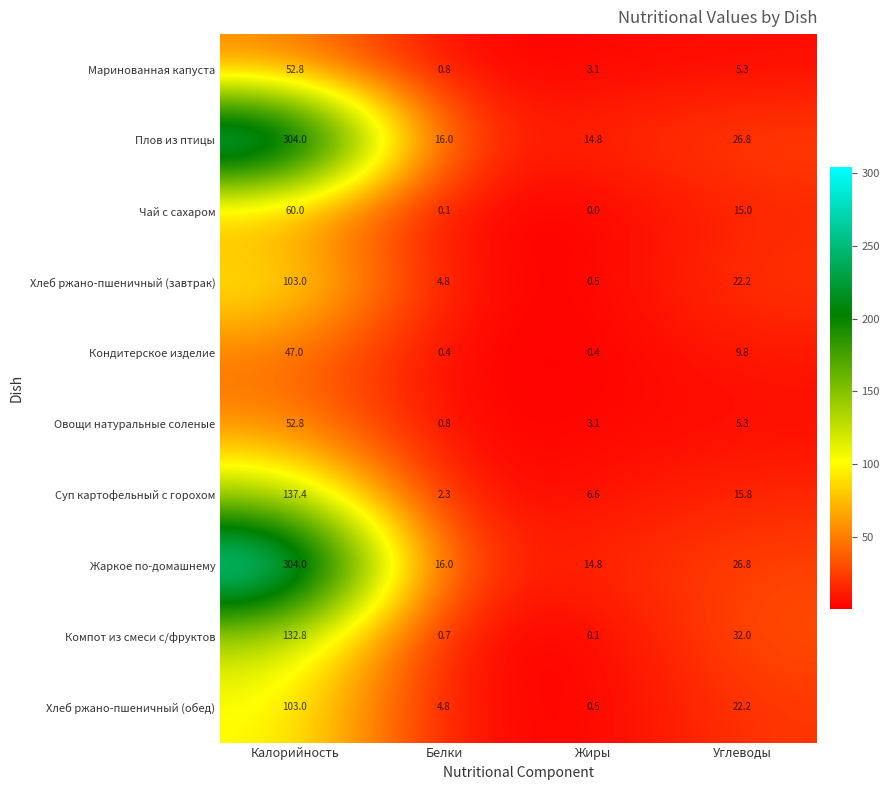

At which category does the chart reach its peak across all series?

Калорийность